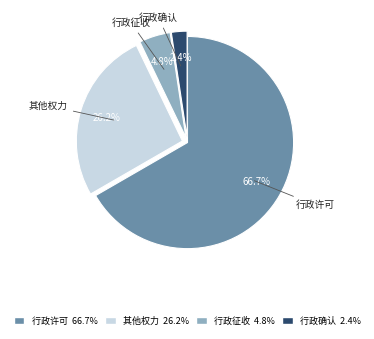

Count the number of slices in the pie.

4